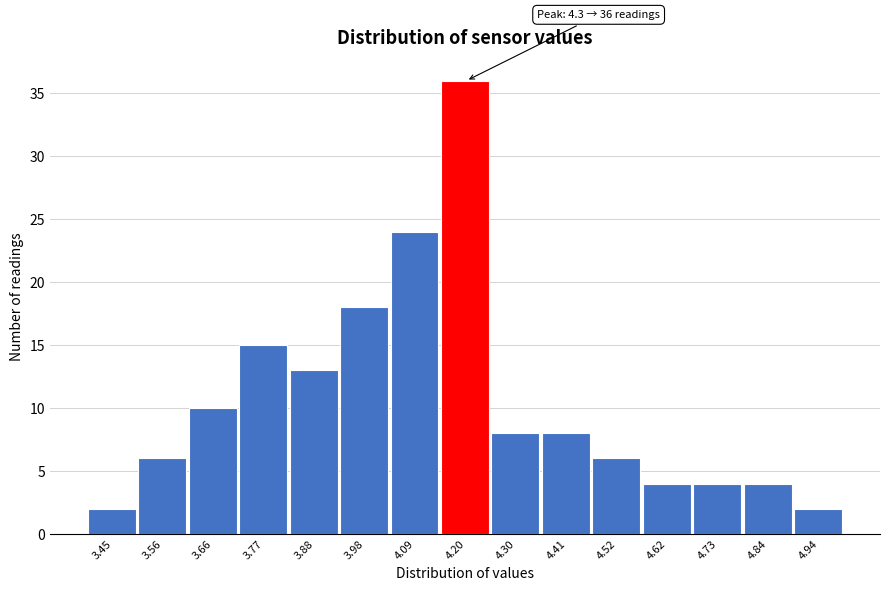

Reading right to left, extract all data points from this chart.

4.94=2	4.84=4	4.73=4	4.62=4	4.52=6	4.41=8	4.30=8	4.20=36	4.09=24	3.98=18	3.88=13	3.77=15	3.66=10	3.56=6	3.45=2